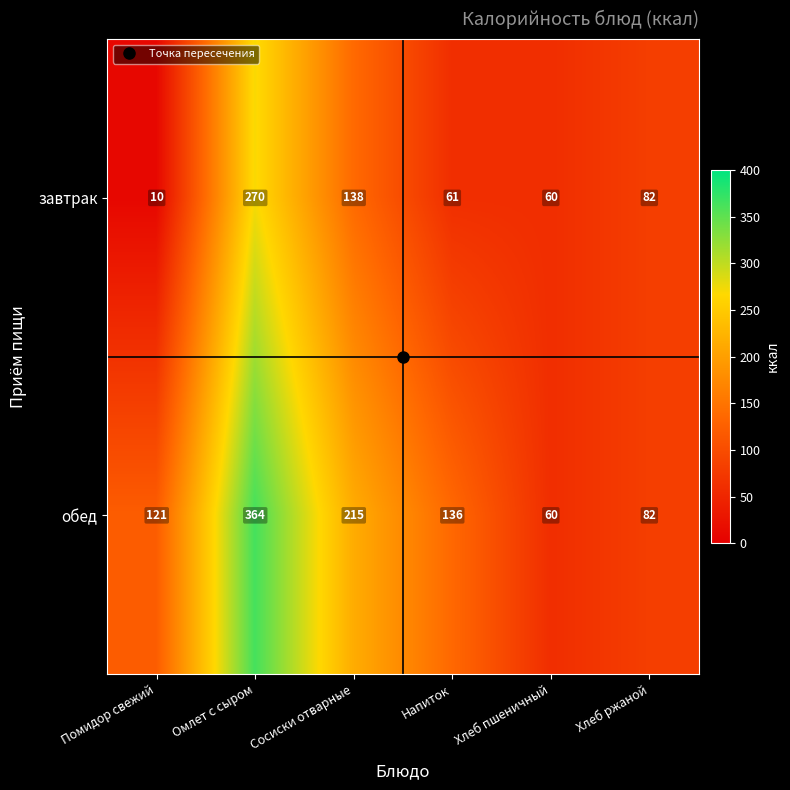

List the series in order of their peak value, highest first.

обед, завтрак